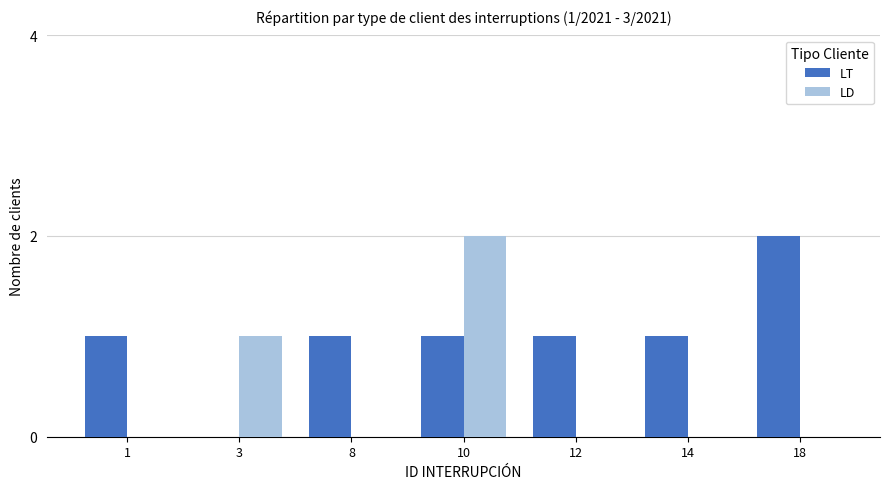

Reading right to left, list all the values displayed in this chart.

LT: 2	1	1	1	1	0	1
LD: 0	0	0	2	0	1	0